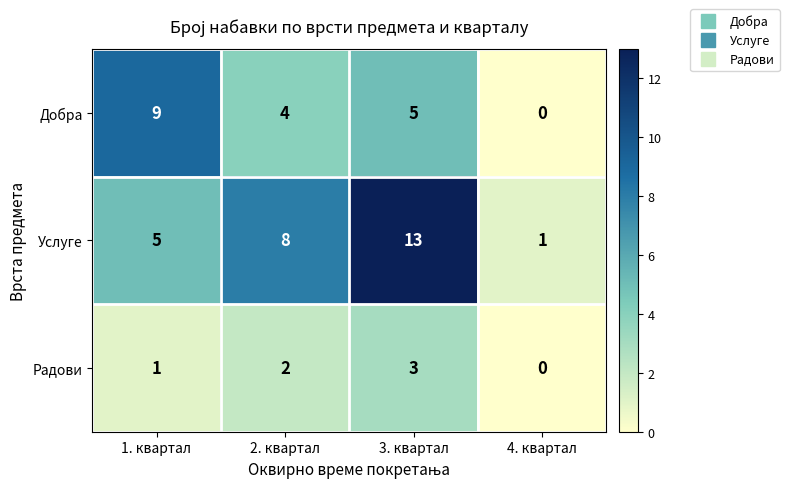

Which series has the largest range (max minus min)?

Услуге